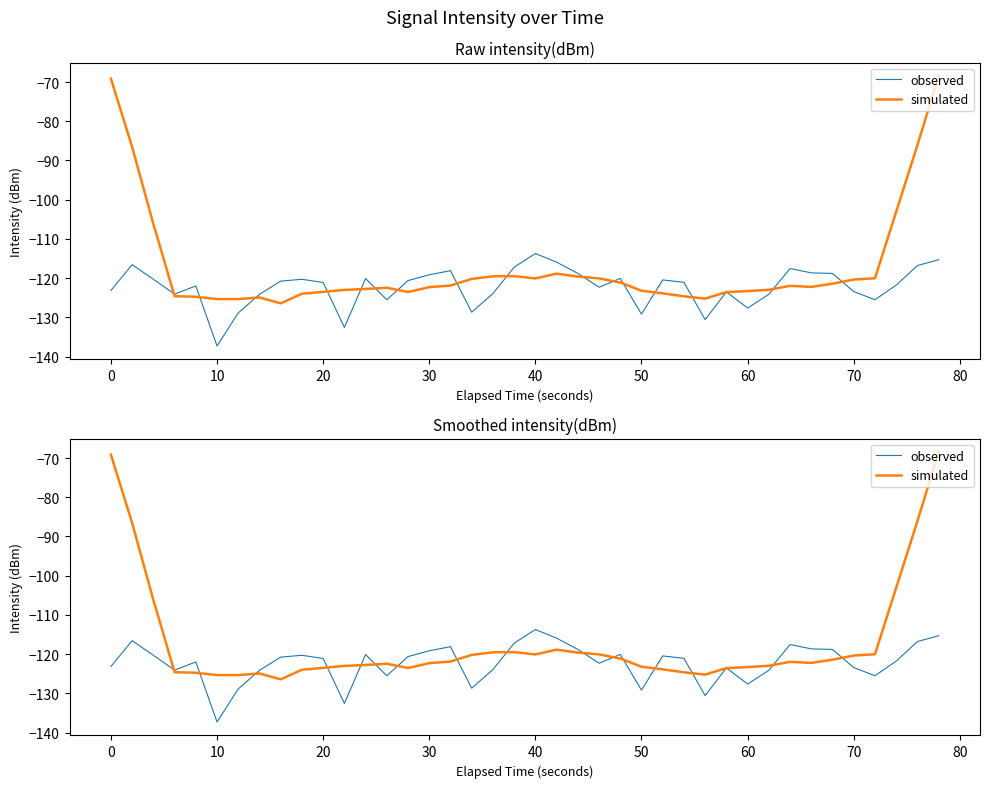

Reading right to left, transcribe all the data shown in this chart.

observed: -115.3	-116.8	-121.8	-125.5	-123.4	-118.8	-118.6	-117.5	-124.1	-127.6	-123.5	-130.5	-121.1	-120.4	-129.2	-120.1	-122.3	-118.8	-115.9	-113.7	-117.2	-123.9	-128.7	-118.1	-119.1	-120.6	-125.5	-120.1	-132.6	-121.1	-120.3	-120.7	-124.1	-128.8	-137.3	-122.0	-124.0	-120.3	-116.6	-123.1
simulated: -68.5	-86.1	-103.1	-120.0	-120.3	-121.4	-122.2	-121.9	-123.0	-123.3	-123.5	-125.2	-124.6	-123.9	-123.2	-121.1	-120.1	-119.6	-118.8	-120.1	-119.5	-119.5	-120.2	-121.9	-122.3	-123.5	-122.4	-122.8	-123.0	-123.5	-124.0	-126.4	-124.9	-125.3	-125.3	-124.7	-124.6	-106.2	-86.6	-69.1